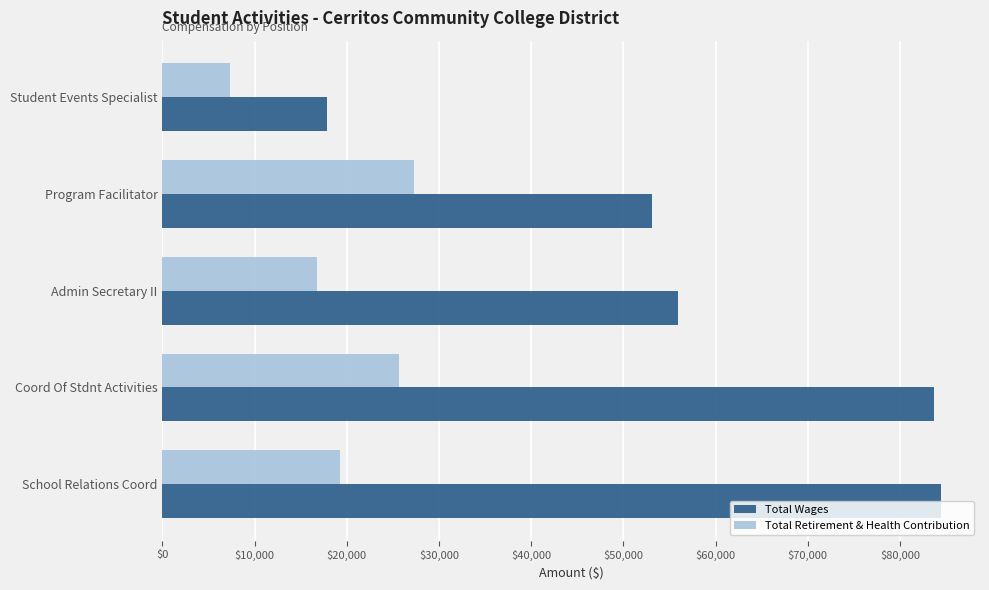

At Coord Of Stdnt Activities, list the series in order from largest to smallest.

Total Wages, Total Retirement & Health Contribution